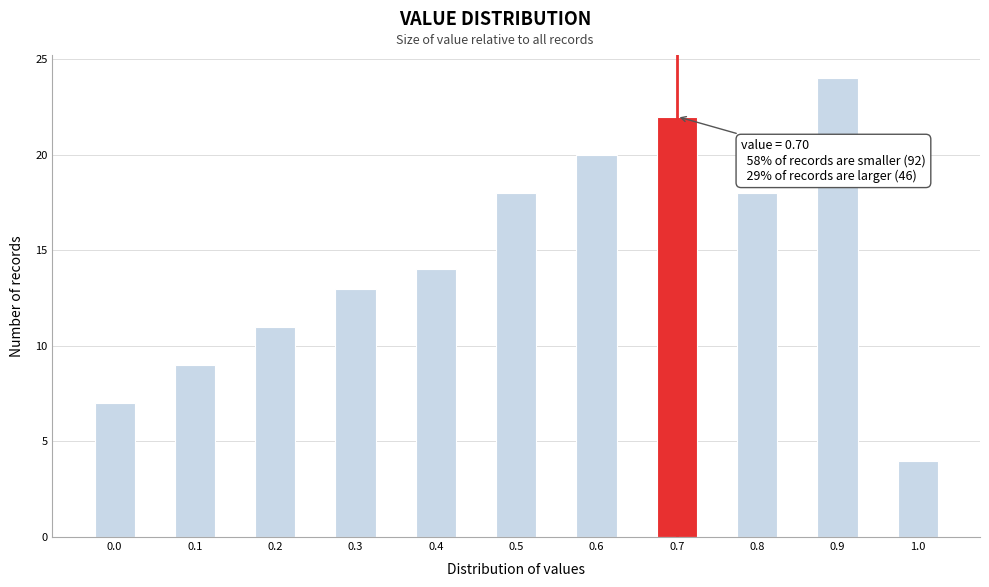

Over which range of the x-axis is the bar tallest?

0.875 to 0.925